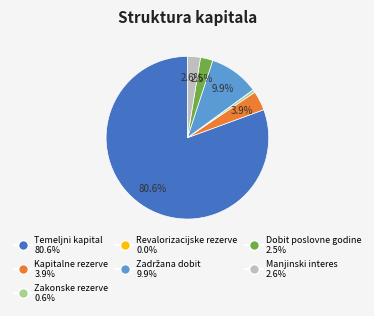

Which slice is the largest?

Temeljni kapital